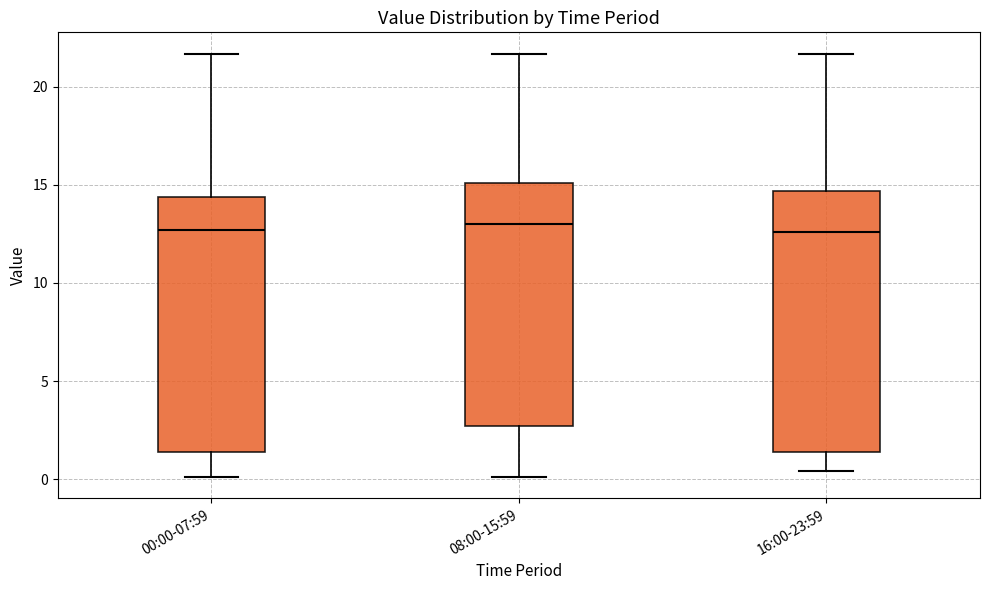

Reading left to right, read every box against the y-axis: the position of its median line, the range the box covers, and the ends of its whiskers. The values are not printed on the chart, so give them approximately, as read against the axis.

00:00-07:59: median 12.5, box 1.5 to 14.5, whiskers 0.0 to 21.5
08:00-15:59: median 13.0, box 2.5 to 15.0, whiskers 0.0 to 21.5
16:00-23:59: median 12.5, box 1.5 to 14.5, whiskers 0.5 to 21.5